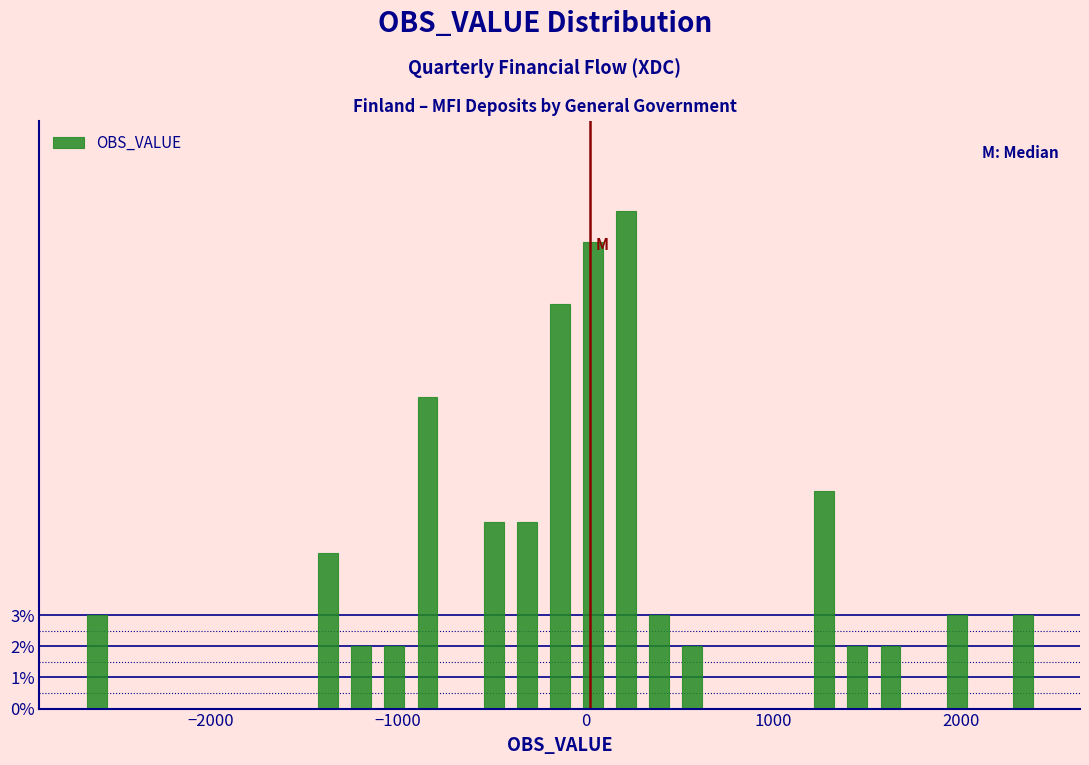

Read against the x-axis, roughly where is the centre of the tallest bar?

200